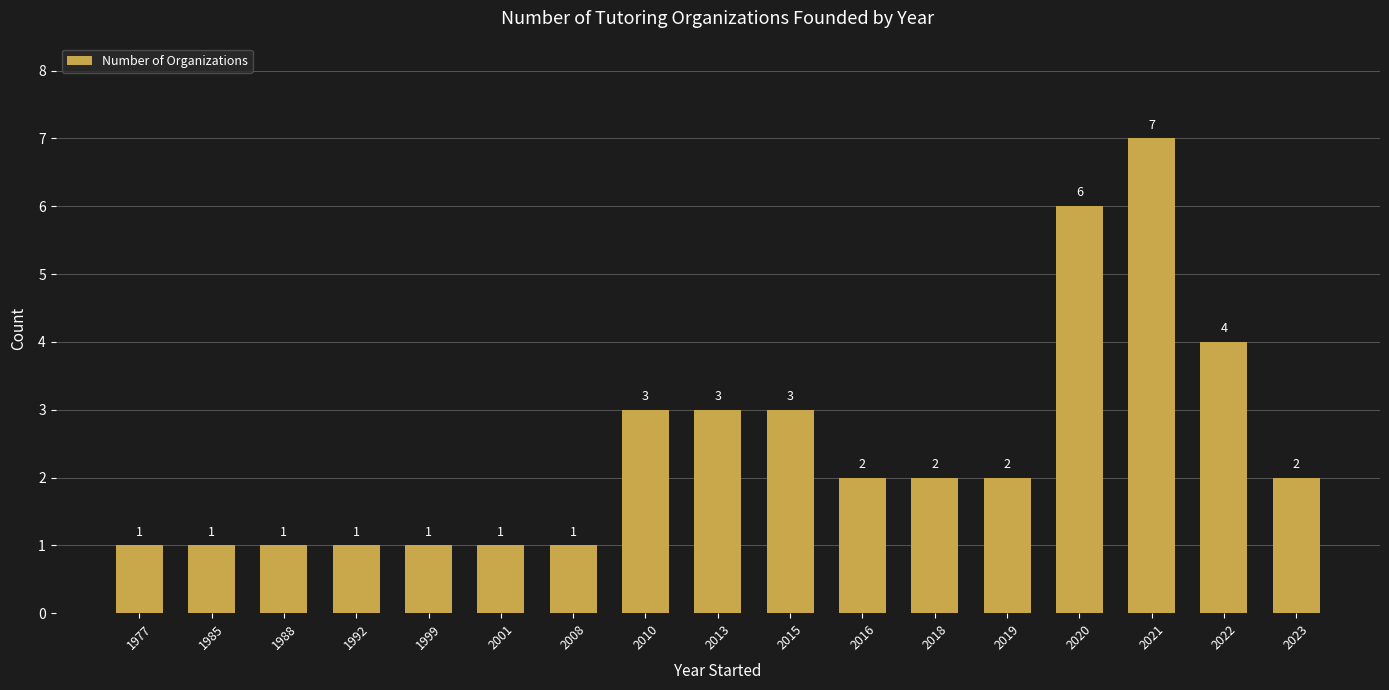

Are the bars grouped side by side (vs. stacked)?

No